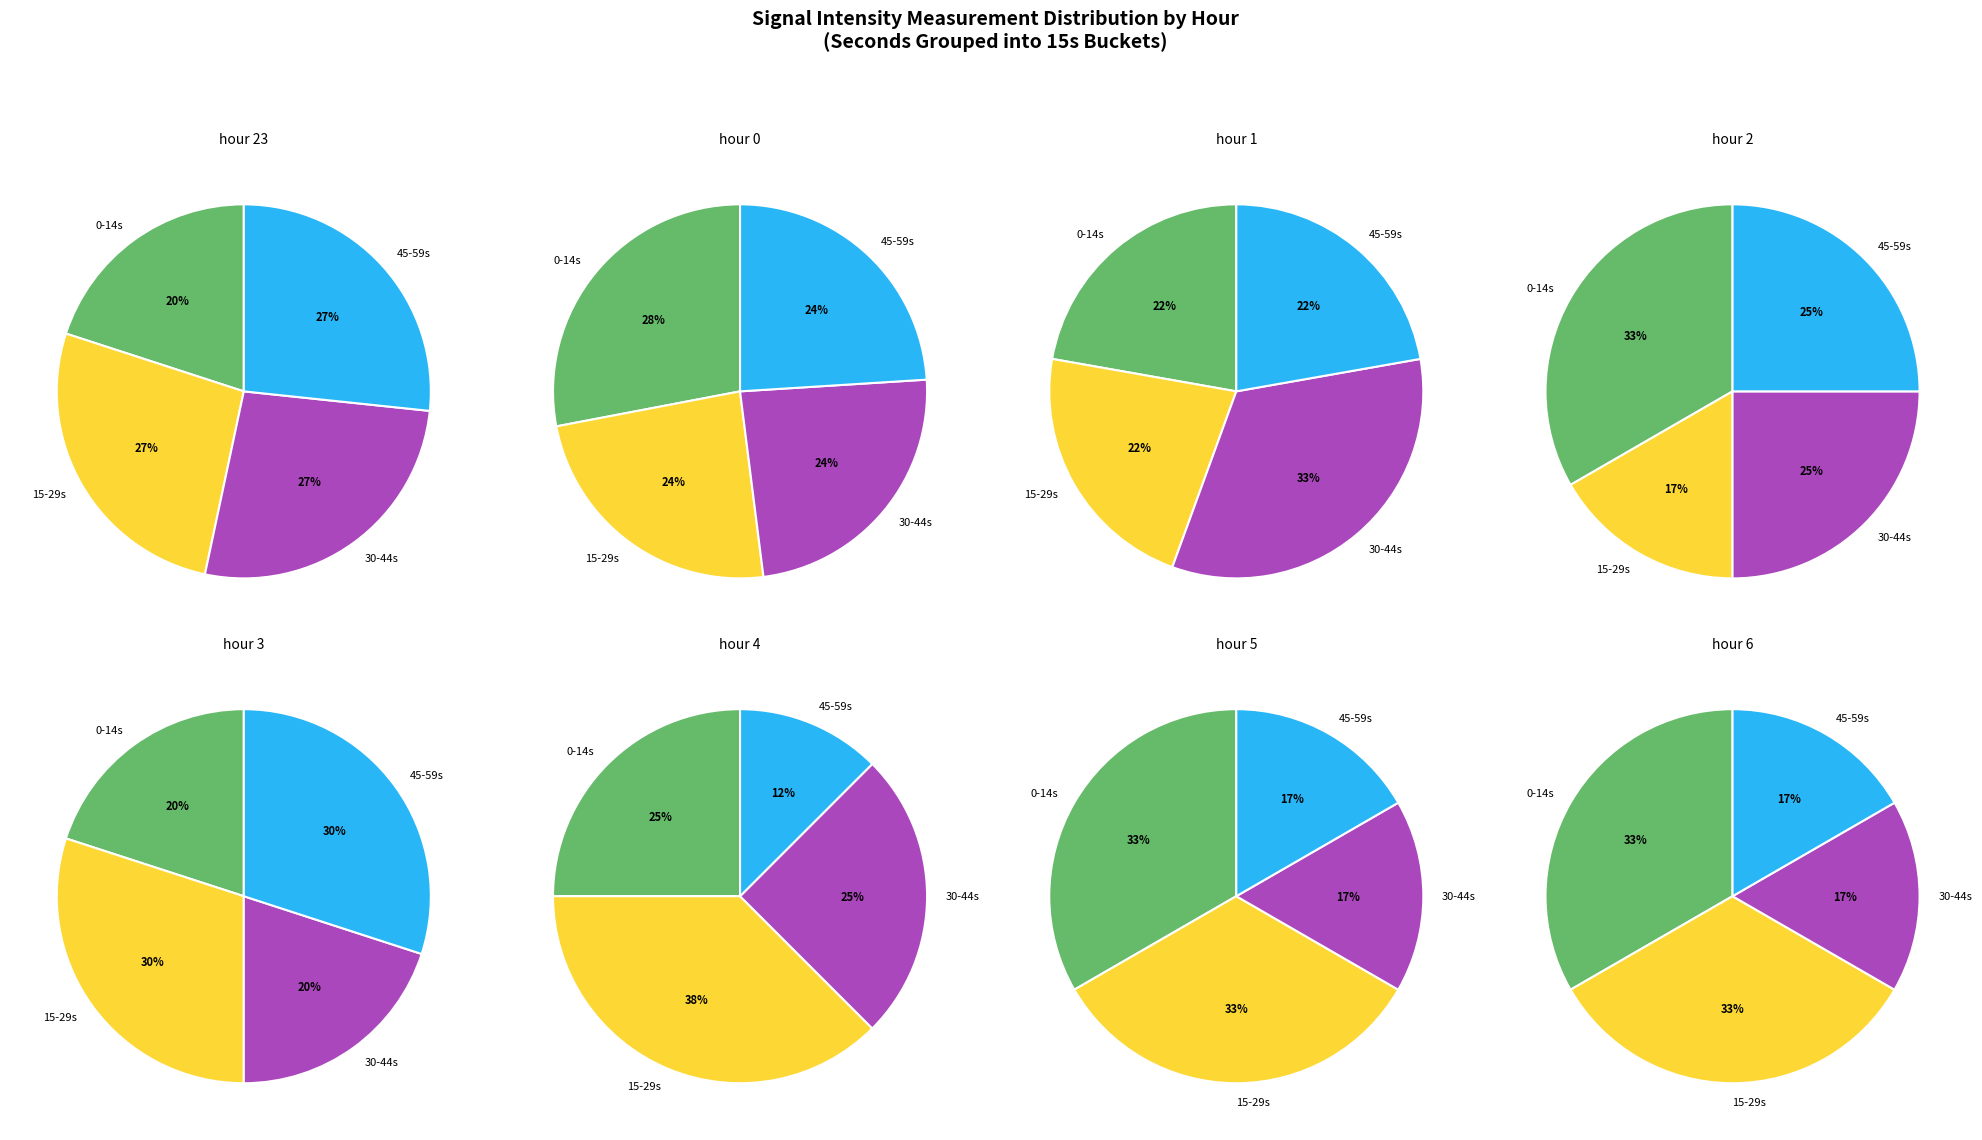

Is there any slice that represents more than half of the pie?

No